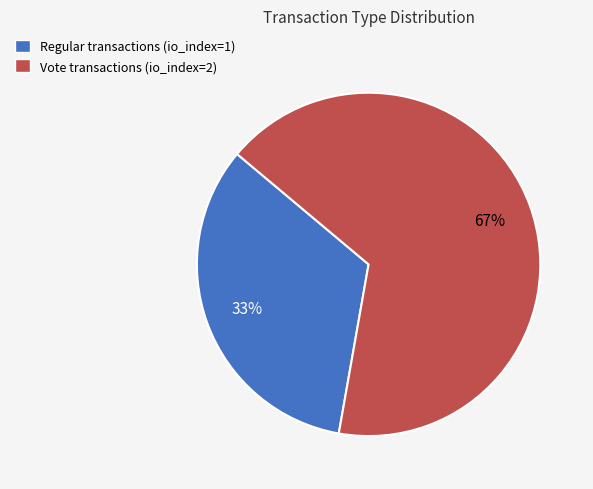

To the nearest percent, what portion does Regular represent?

33%